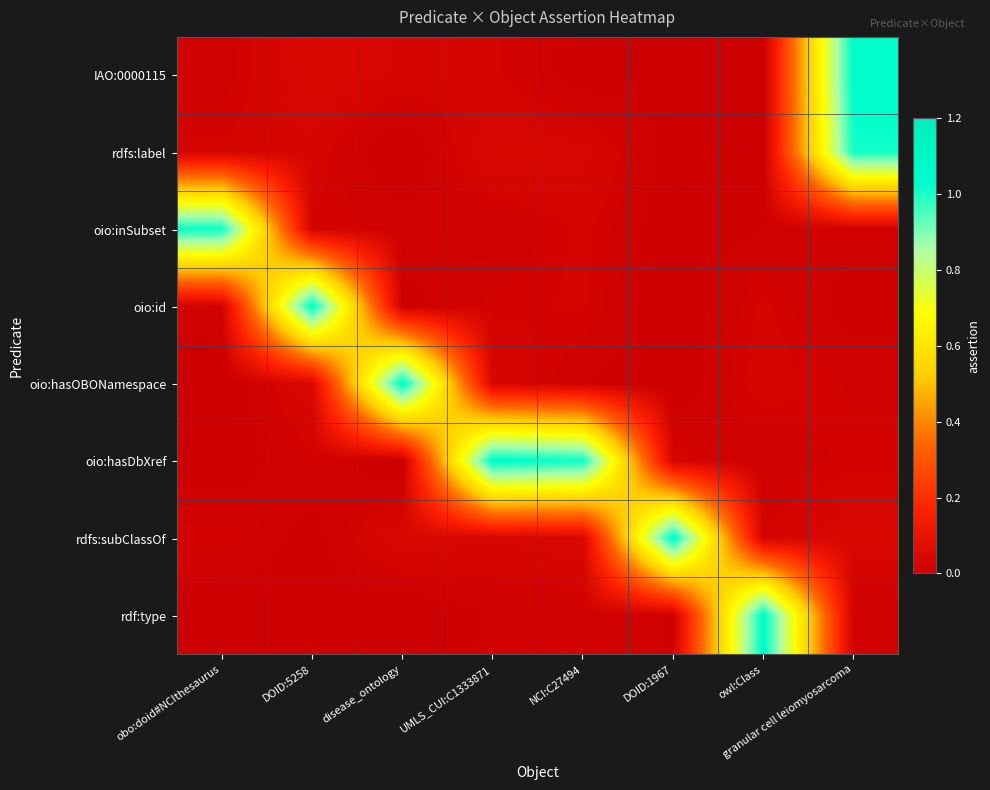

Rank the series at disease_ontology from lowest to highest value.

rdfs:label, oio:hasDbXref, rdf:type, oio:id, oio:inSubset, IAO:0000115, rdfs:subClassOf, oio:hasOBONamespace